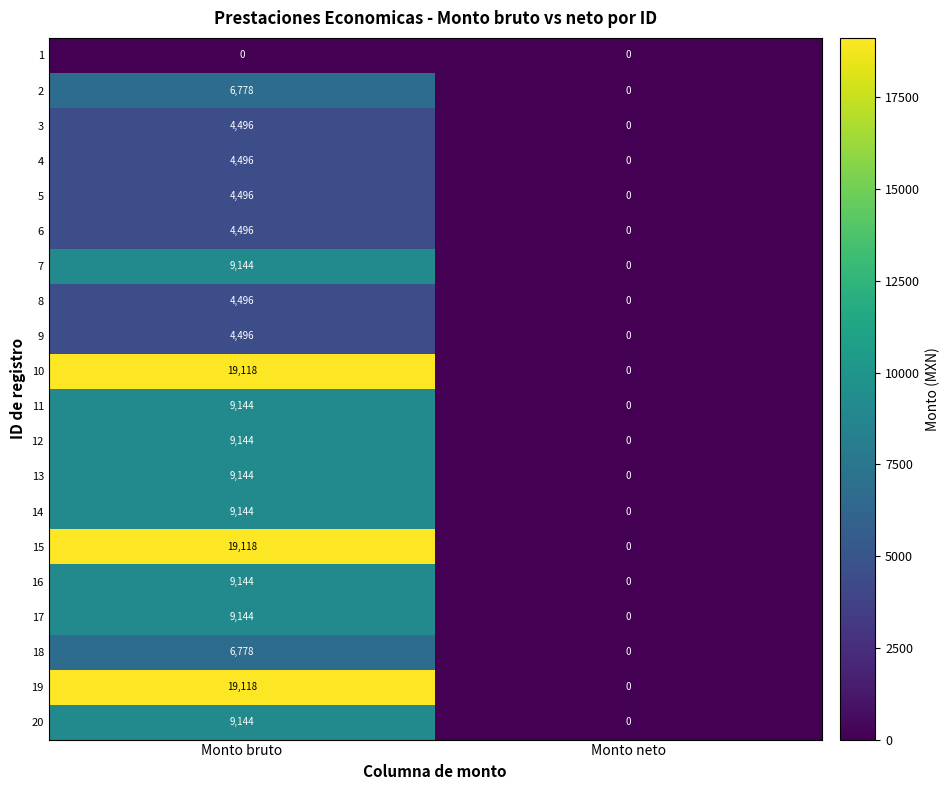

What is the sum of all 11 values?

9144